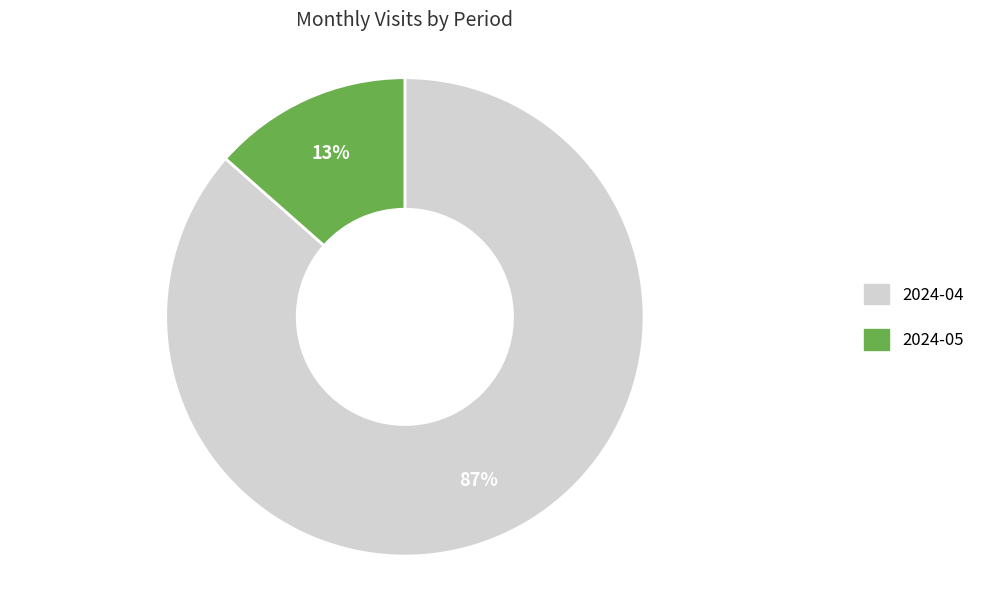

Which category accounts for the majority?

2024-04